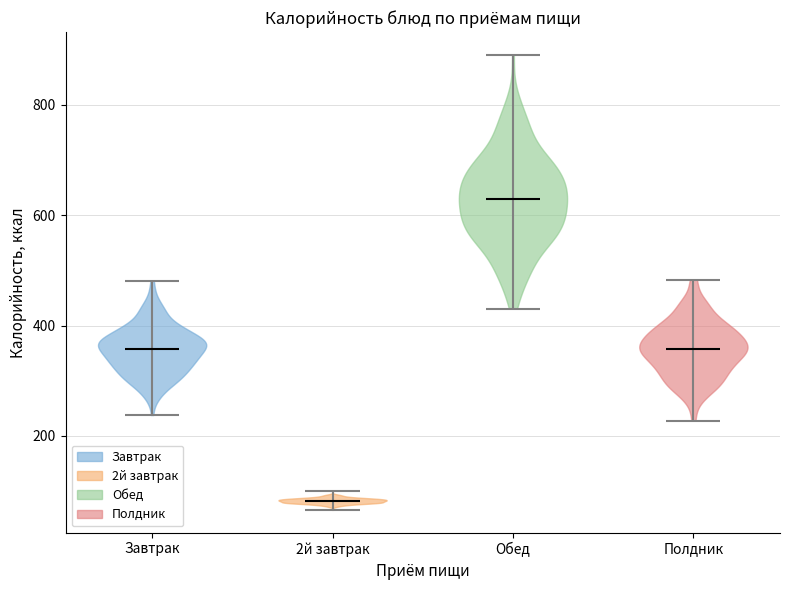

Which violin has the highest median line?

Обед